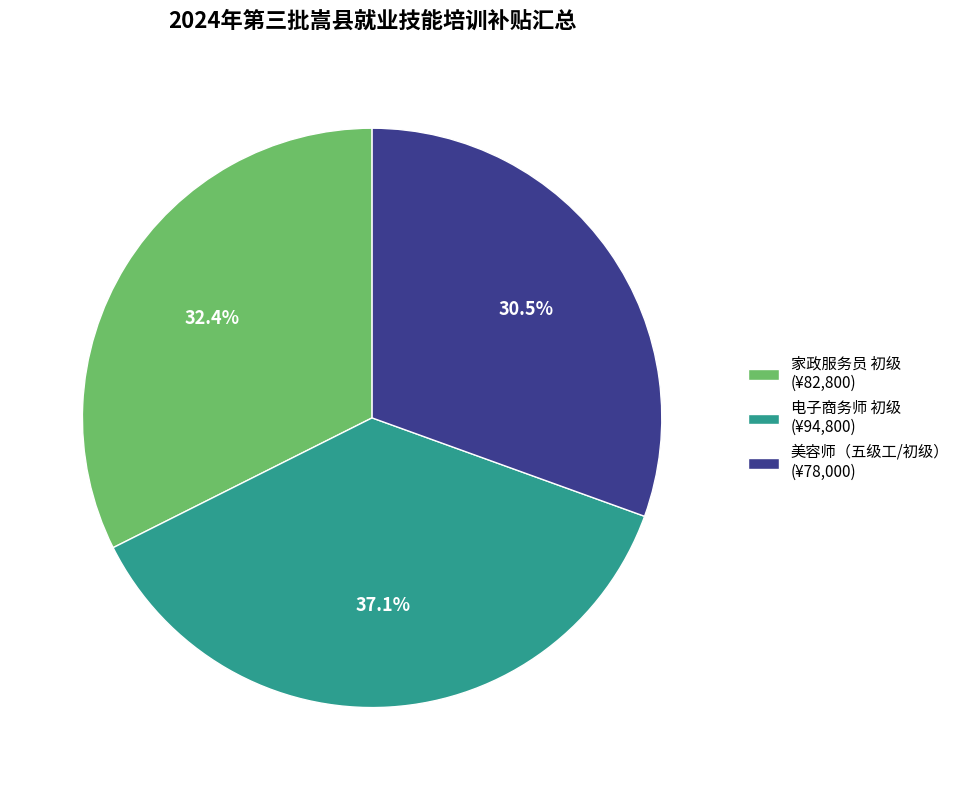

Combined, what portion of the pie is 家政服务员 初级 (¥82,800) and 美容师（五级工/初级） (¥78,000)?

62.9%